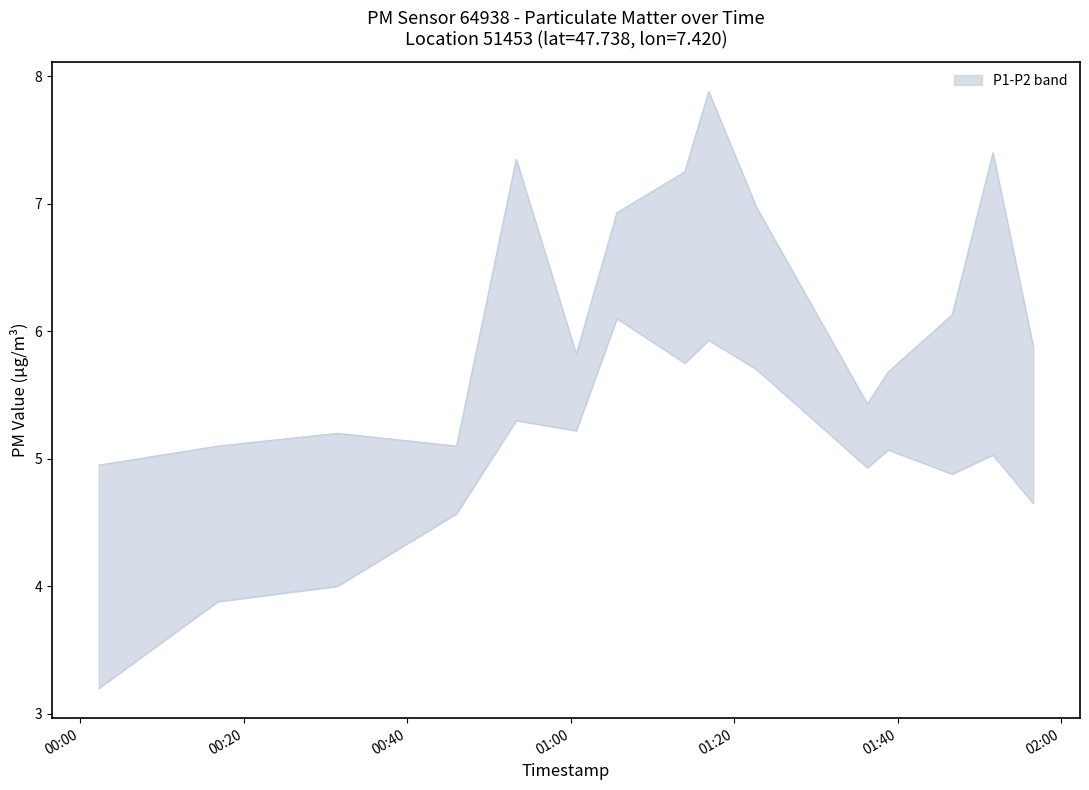

The P1 series shows 3.0 at 12. True or false?

False